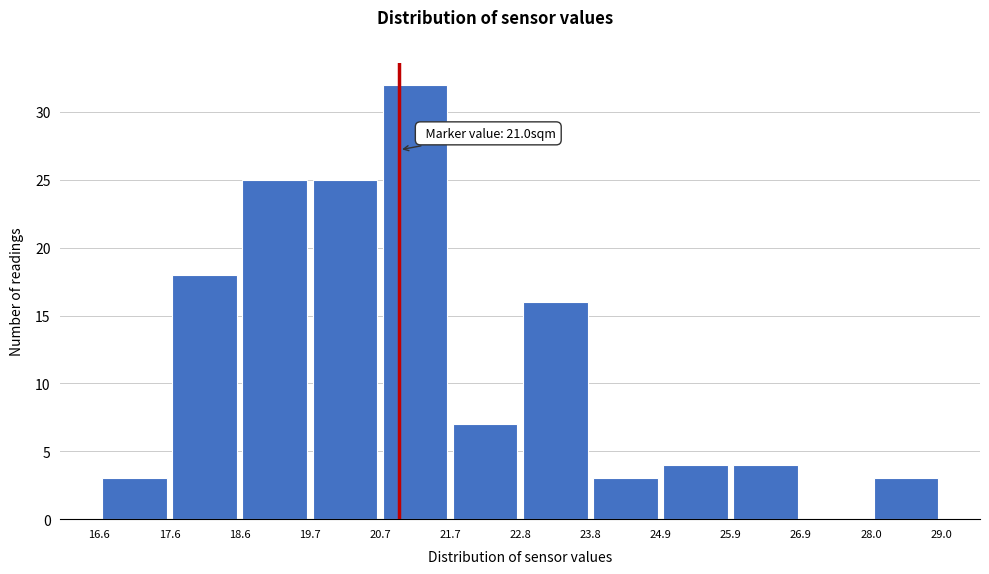

Which range on the x-axis has the tallest bar?

20.7 to 21.7